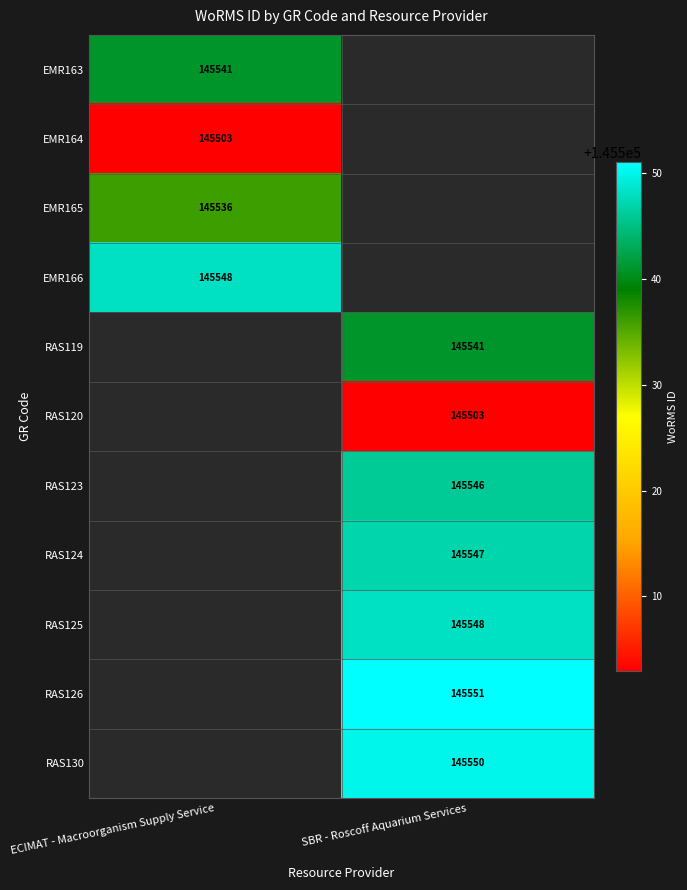

The value of EMR165 at ECIMAT - Macroorganism Supply Service is 38141. True or false?

False